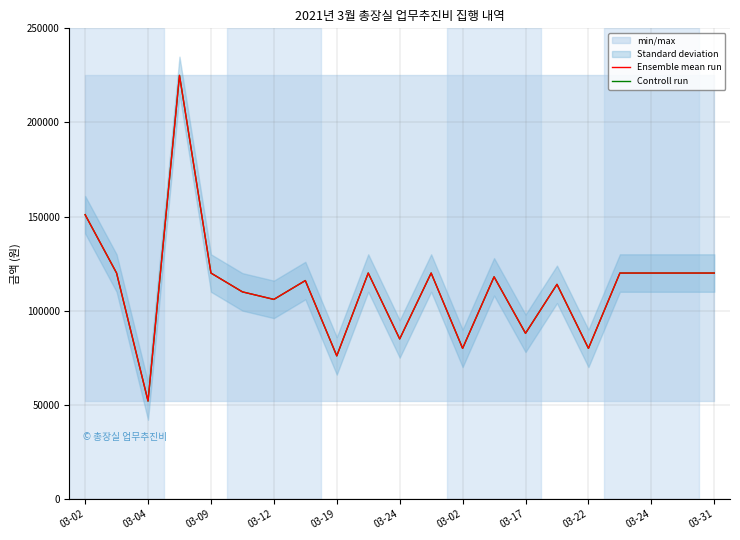

The value of Controll run at 03-24 is 193805. True or false?

False